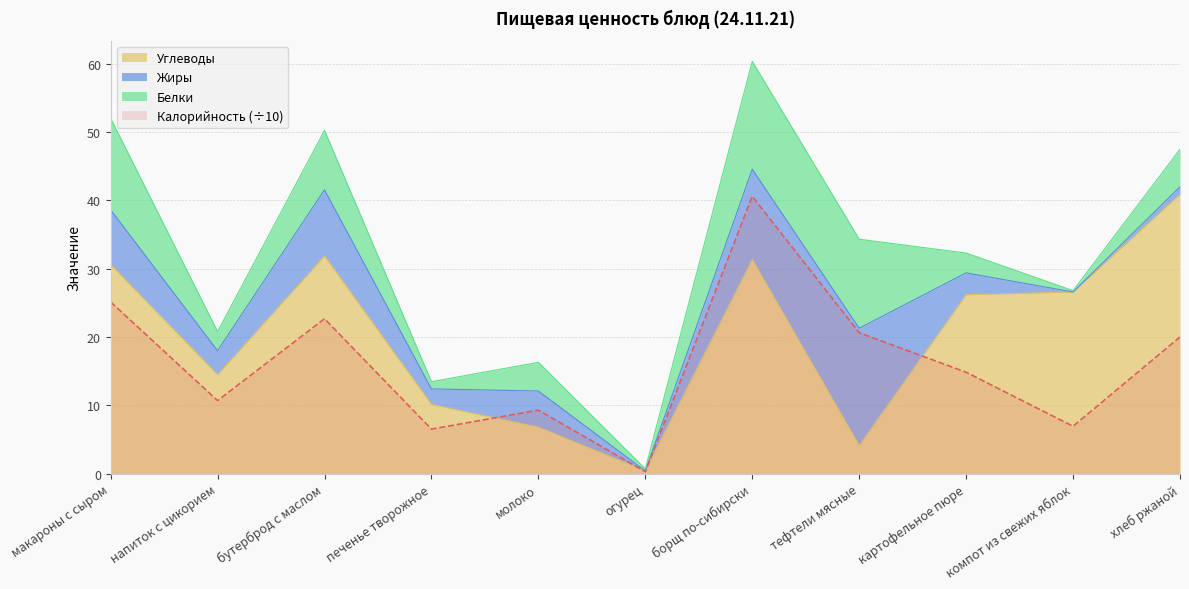

The Углеводы series shows 15.9 at компот из свежих яблок. True or false?

False